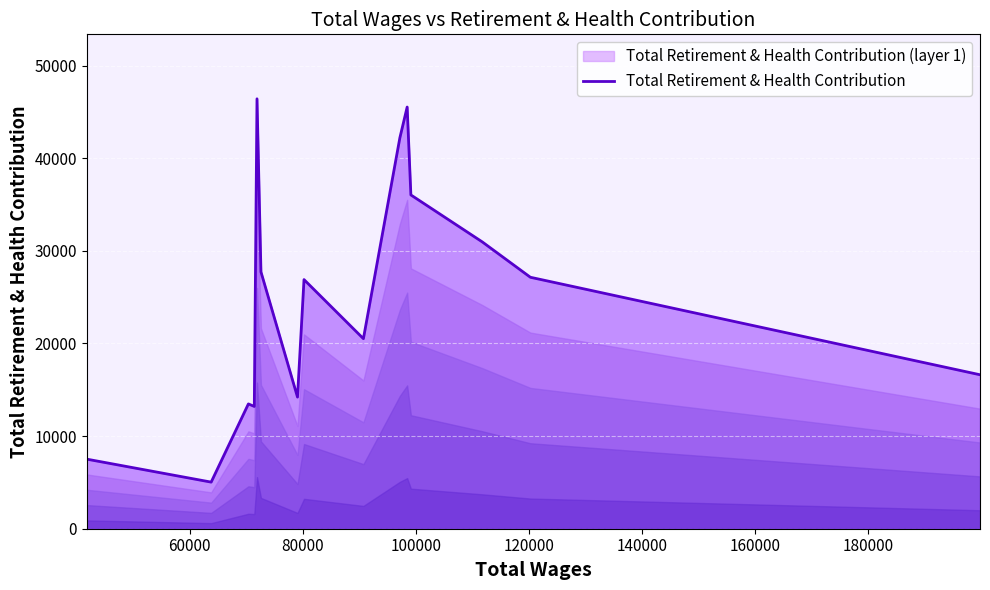

What is the difference between the maximum and minimum values?

41383